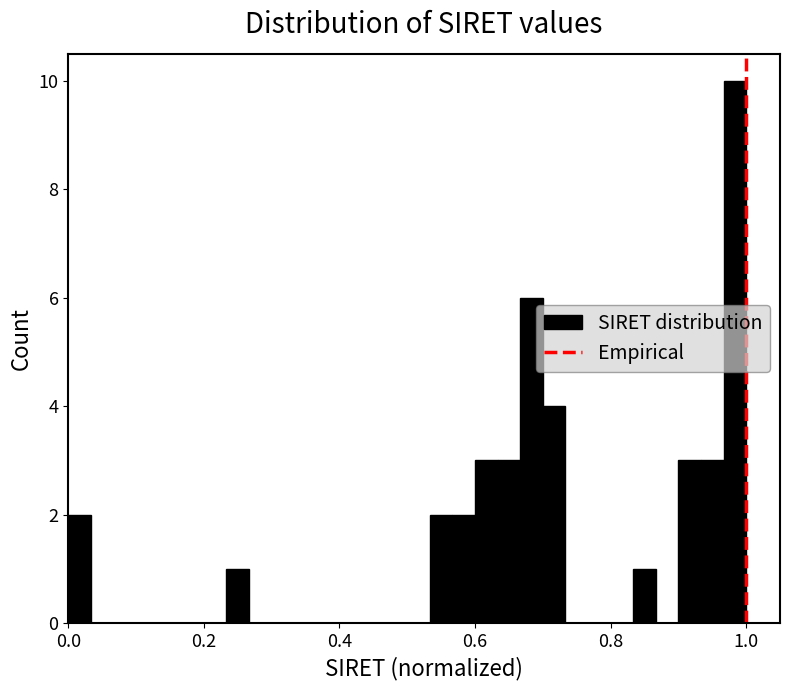

Read against the x-axis, roughly where is the centre of the tallest bar?

0.98